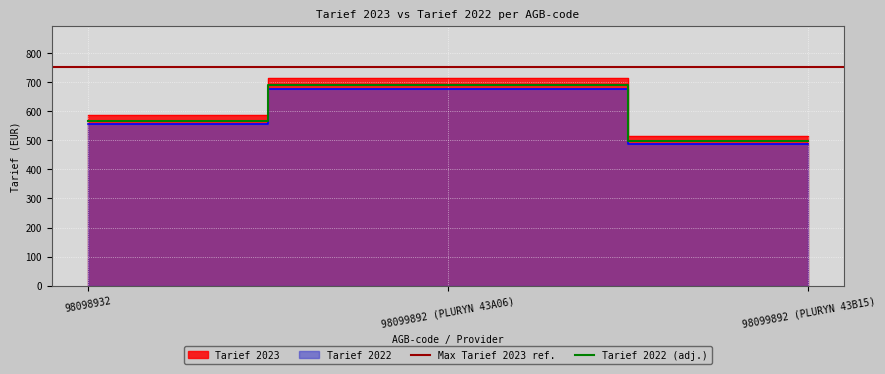

How many values in the Tarief 2022 (adj.) series exceed 566?

2